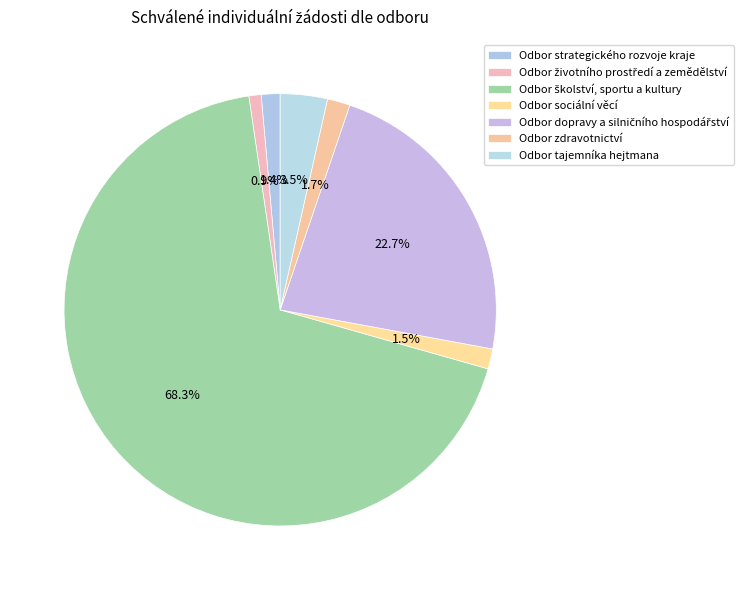

What is the change in value from Odbor strategického rozvoje kraje to Odbor zdravotnictví?

+402677.2